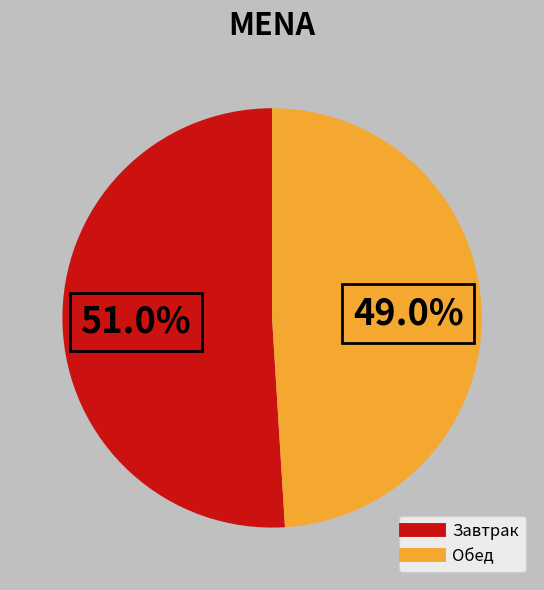

How many slices are in this pie chart?

2